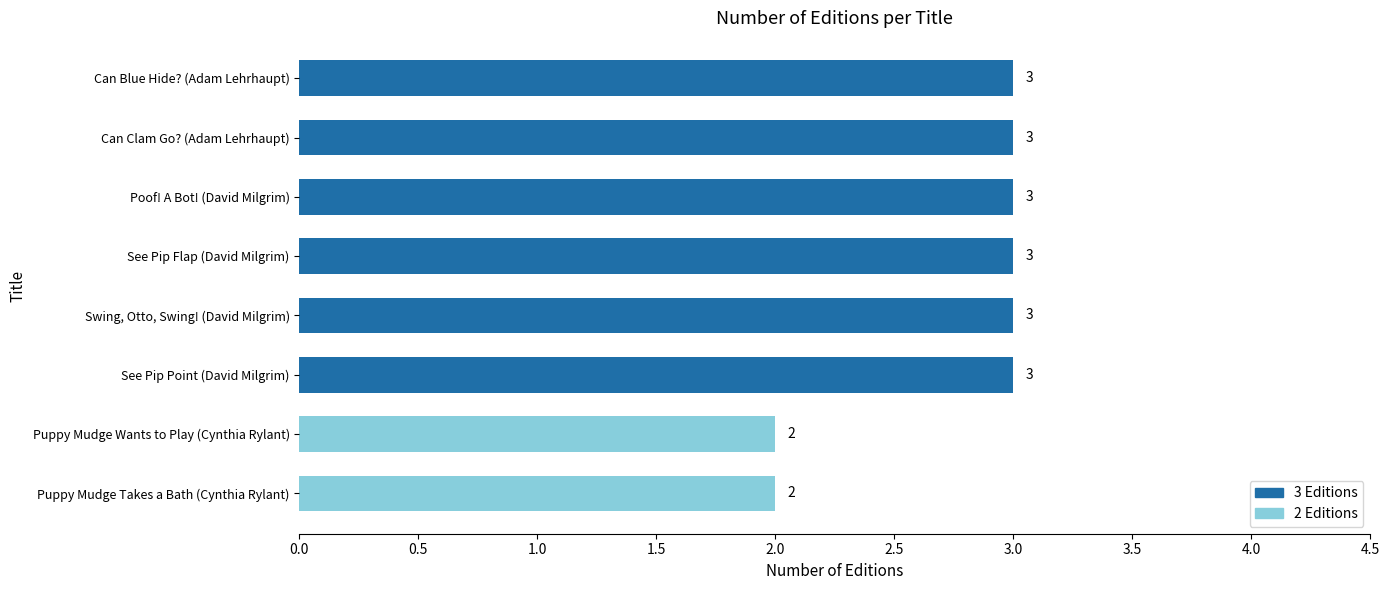

True or false: the data shows 1 at Poof! A Bot! (David Milgrim).

False